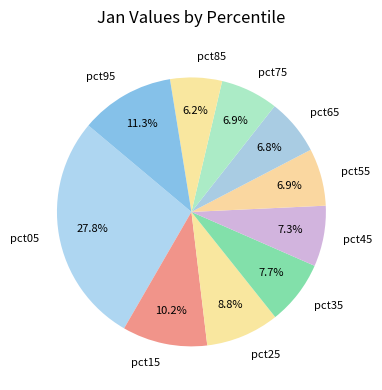

Between pct25 and pct75, which is larger?

pct25